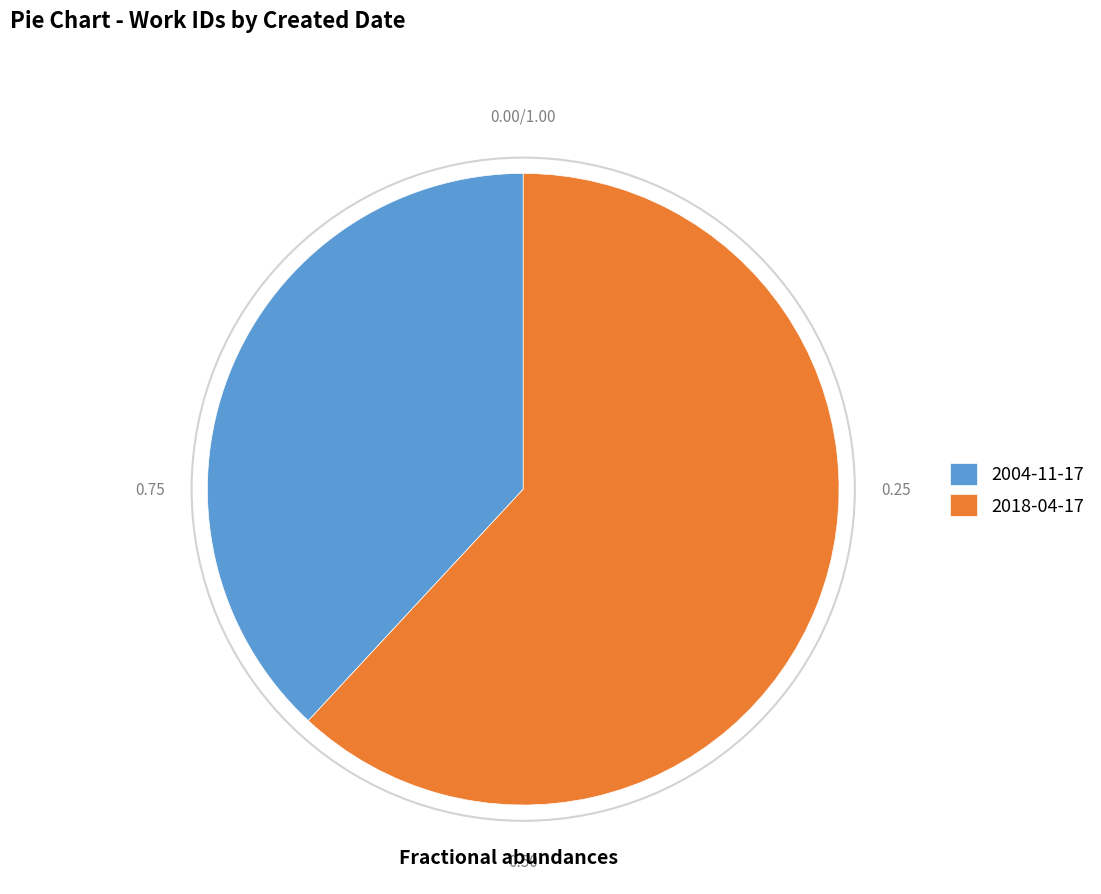

Rank the categories by value from lowest to highest.

2004-11-17, 2018-04-17